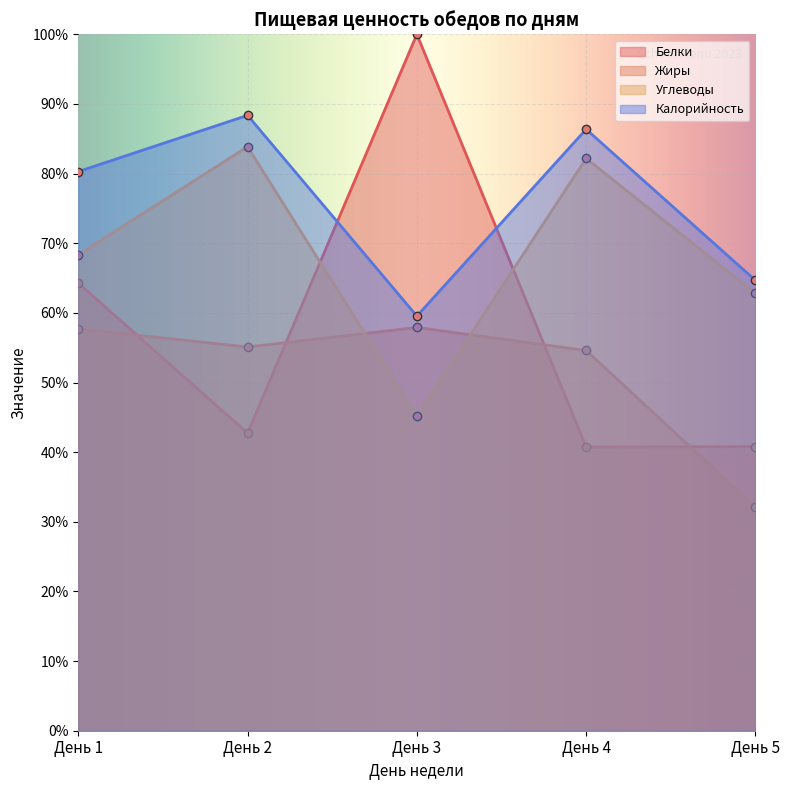

True or false: Калорийность and Углеводы cross at least once.

False